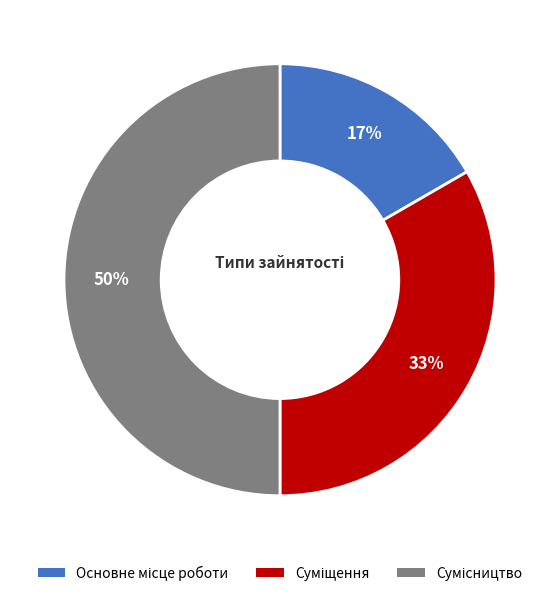

To the nearest percent, what is the average slice percentage?

33%